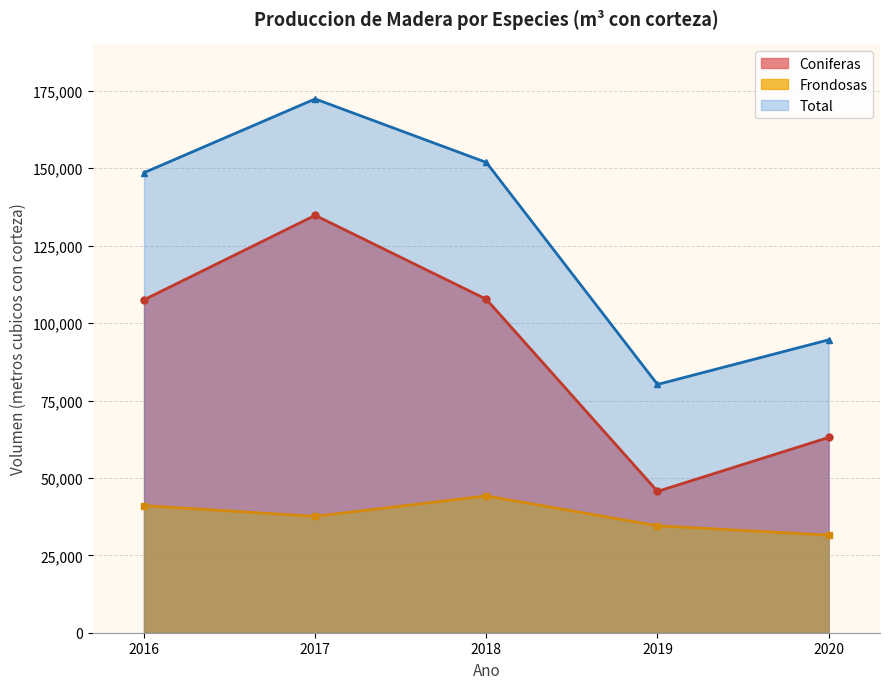

What is the value of the Frondosas point at the 1st from the left?

41051